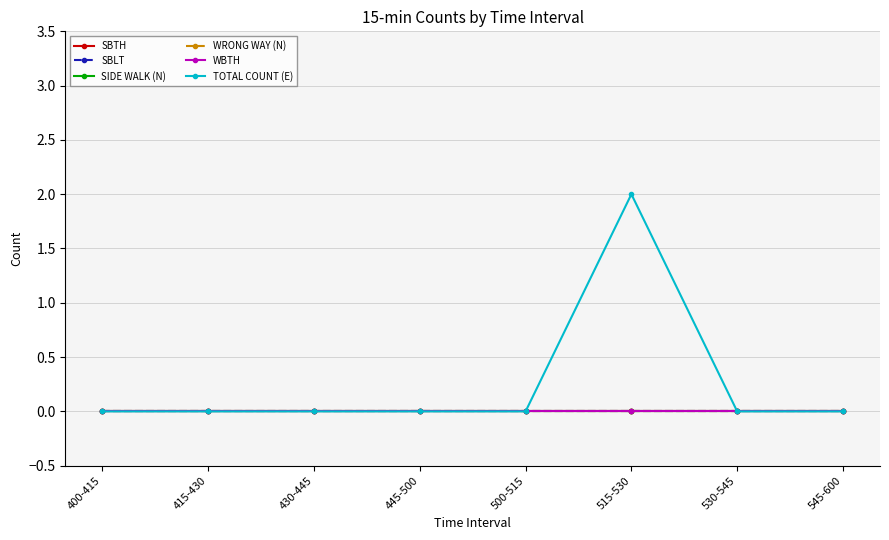

Is this an area chart (filled region under the line)?

No